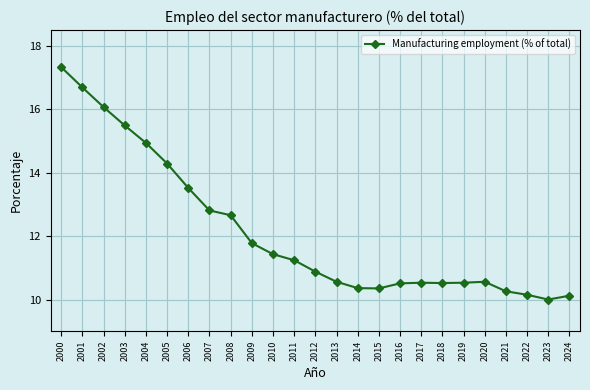

What is the minimum value shown in the chart?

10.0